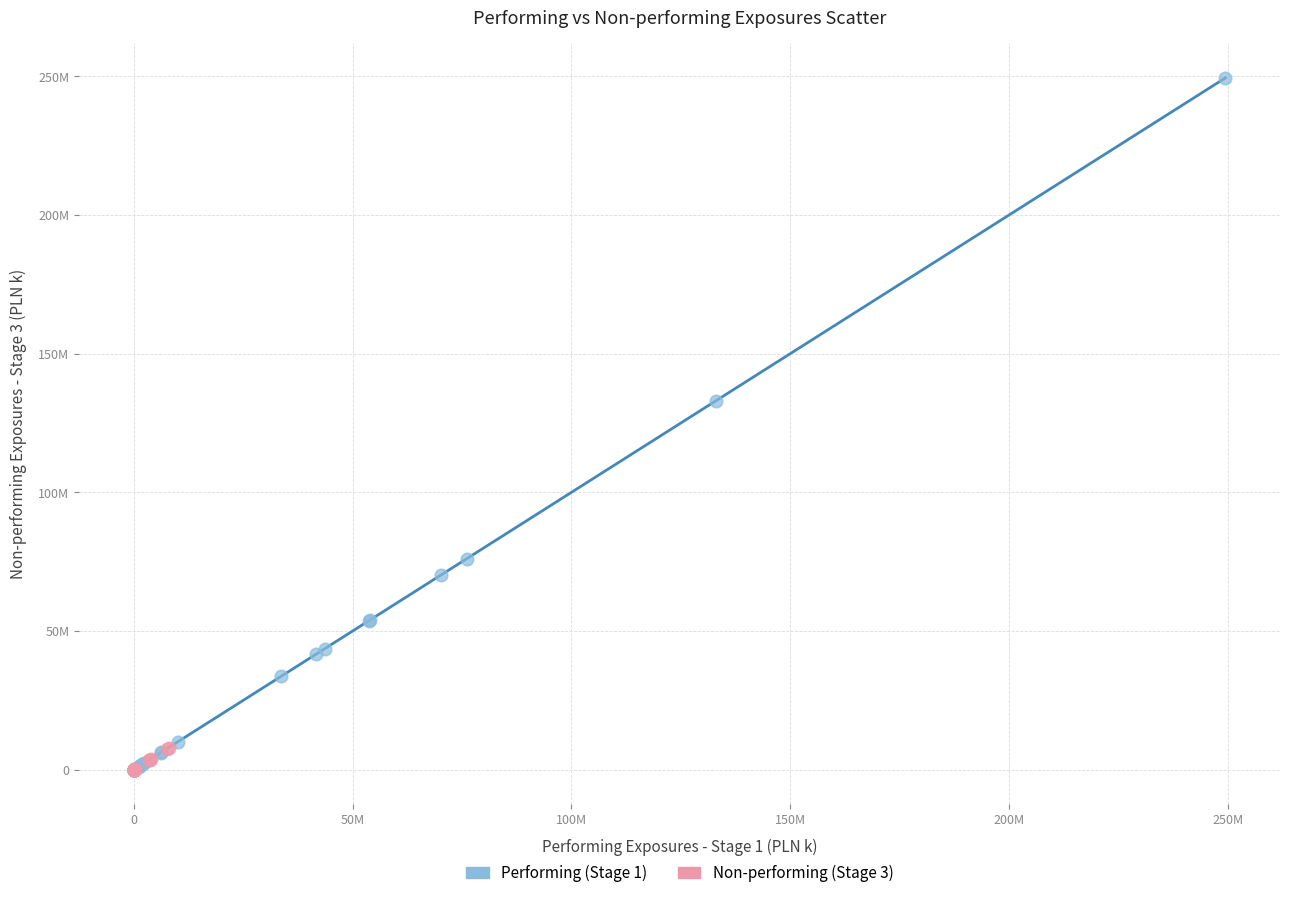

What are all the series names shown in the legend?

Performing (Stage 1), Non-performing (Stage 3)